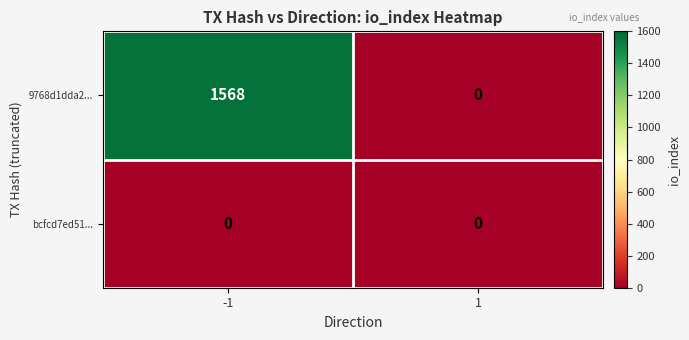

What is the average value of the 9768d1dda2... series?

784